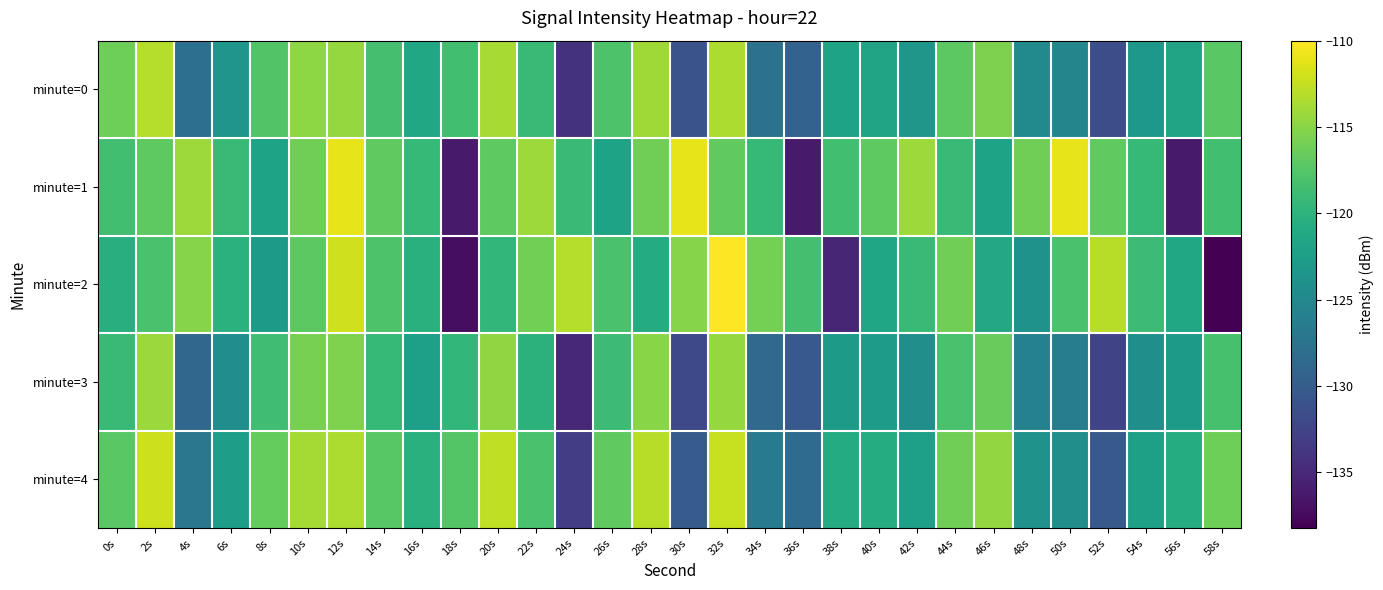

Reading left to right, transcribe all the data shown in this chart.

minute=0: 0s=-116.2	2s=-113.2	4s=-127.9	6s=-123.4	8s=-117.7	10s=-114.8	12s=-114.5	14s=-118.3	16s=-121.4	18s=-118.6	20s=-113.7	22s=-119.1	24s=-134.1	26s=-117.9	28s=-114.0	30s=-131.0	32s=-113.4	34s=-127.6	36s=-129.3	38s=-121.8	40s=-121.8	42s=-123.3	44s=-117.1	46s=-115.5	48s=-124.8	50s=-125.3	52s=-131.4	54s=-123.2	56s=-121.8	58s=-117.2
minute=1: 0s=-118.6	2s=-117.1	4s=-114.1	6s=-119.2	8s=-121.8	10s=-116.1	12s=-111.0	14s=-116.9	16s=-119.3	18s=-136.2	20s=-117.1	22s=-114.1	24s=-119.2	26s=-121.8	28s=-116.1	30s=-111.0	32s=-116.9	34s=-119.3	36s=-136.2	38s=-118.6	40s=-117.1	42s=-114.1	44s=-119.2	46s=-121.8	48s=-116.1	50s=-111.0	52s=-116.9	54s=-119.3	56s=-136.2	58s=-118.6
minute=2: 0s=-120.6	2s=-118.1	4s=-115.1	6s=-120.2	8s=-122.8	10s=-117.1	12s=-112.0	14s=-117.9	16s=-120.3	18s=-137.2	20s=-119.6	22s=-116.1	24s=-113.1	26s=-118.2	28s=-120.8	30s=-115.1	32s=-110.0	34s=-115.9	36s=-118.3	38s=-135.2	40s=-121.6	42s=-119.1	44s=-116.1	46s=-121.2	48s=-123.8	50s=-118.1	52s=-113.0	54s=-118.9	56s=-121.3	58s=-138.2
minute=3: 0s=-119.2	2s=-114.2	4s=-128.9	6s=-124.4	8s=-118.7	10s=-115.8	12s=-115.5	14s=-119.3	16s=-122.4	18s=-119.6	20s=-114.7	22s=-120.1	24s=-135.1	26s=-118.9	28s=-115.0	30s=-132.0	32s=-114.4	34s=-128.6	36s=-130.3	38s=-122.8	40s=-122.8	42s=-124.3	44s=-118.1	46s=-116.5	48s=-125.8	50s=-126.3	52s=-132.4	54s=-124.2	56s=-122.8	58s=-118.2
minute=4: 0s=-117.2	2s=-112.2	4s=-126.9	6s=-122.4	8s=-116.7	10s=-113.8	12s=-113.5	14s=-117.3	16s=-120.4	18s=-117.6	20s=-112.7	22s=-118.1	24s=-133.1	26s=-116.9	28s=-113.0	30s=-130.0	32s=-112.4	34s=-126.6	36s=-128.3	38s=-120.8	40s=-120.8	42s=-122.3	44s=-116.1	46s=-114.5	48s=-123.8	50s=-124.3	52s=-130.4	54s=-122.2	56s=-120.8	58s=-116.2